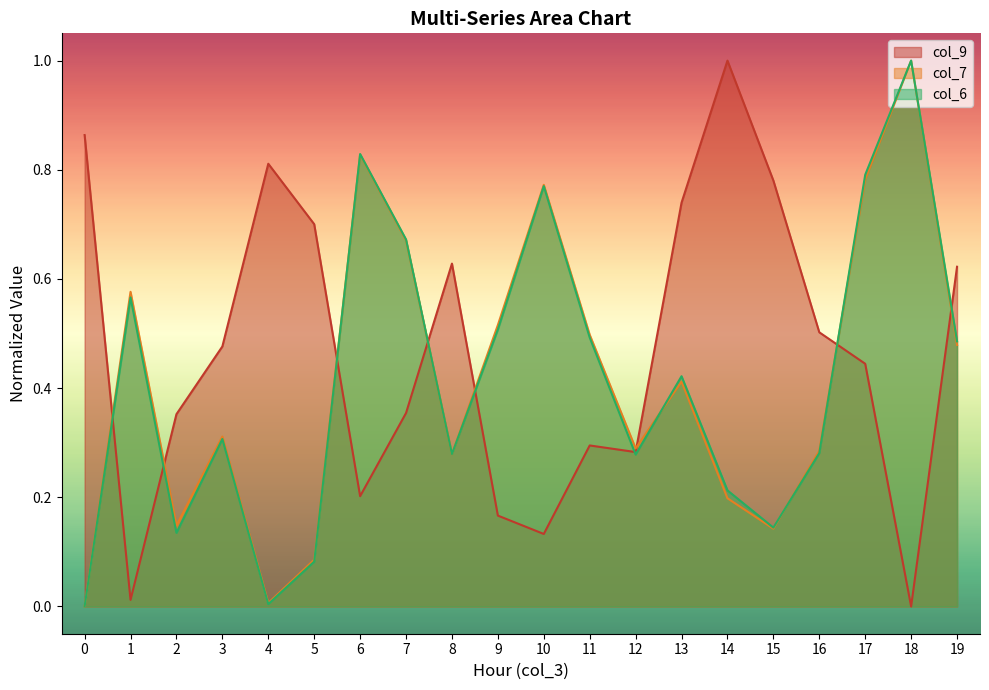

The value of col_7 at 1 is 0.6. True or false?

True